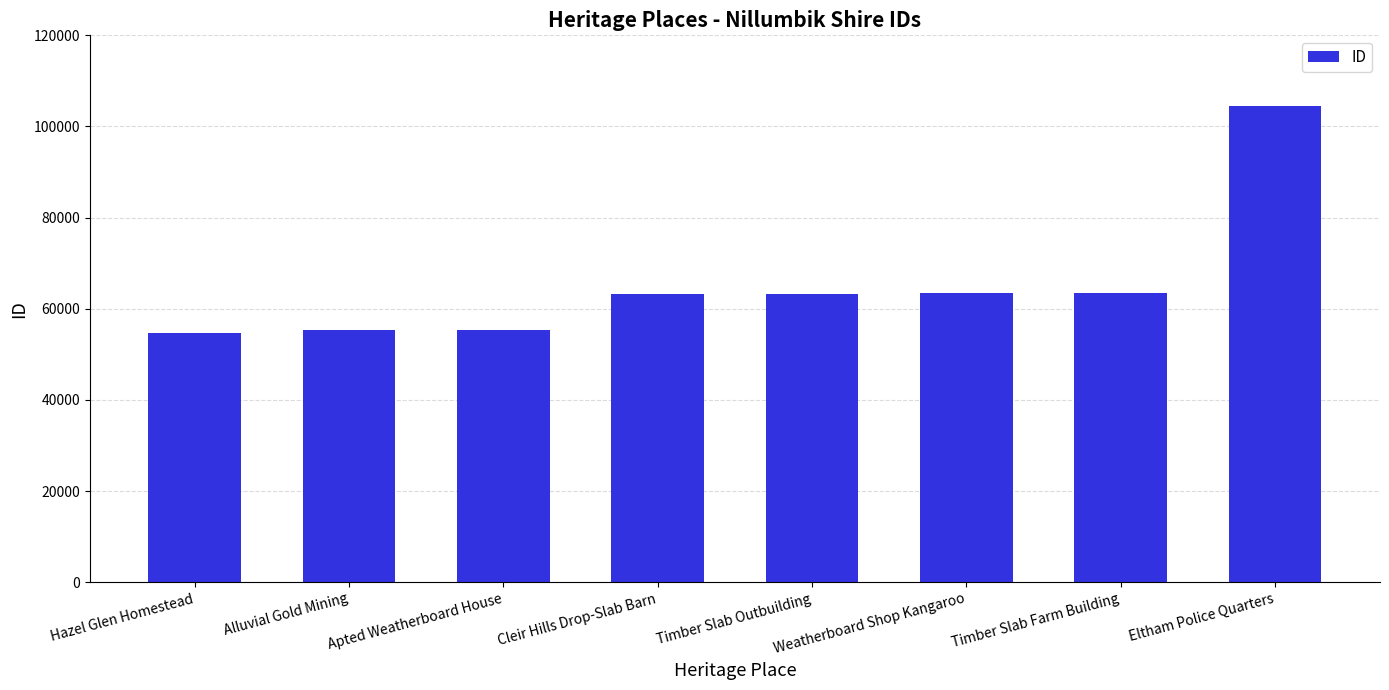

What is the smallest value displayed?

54786